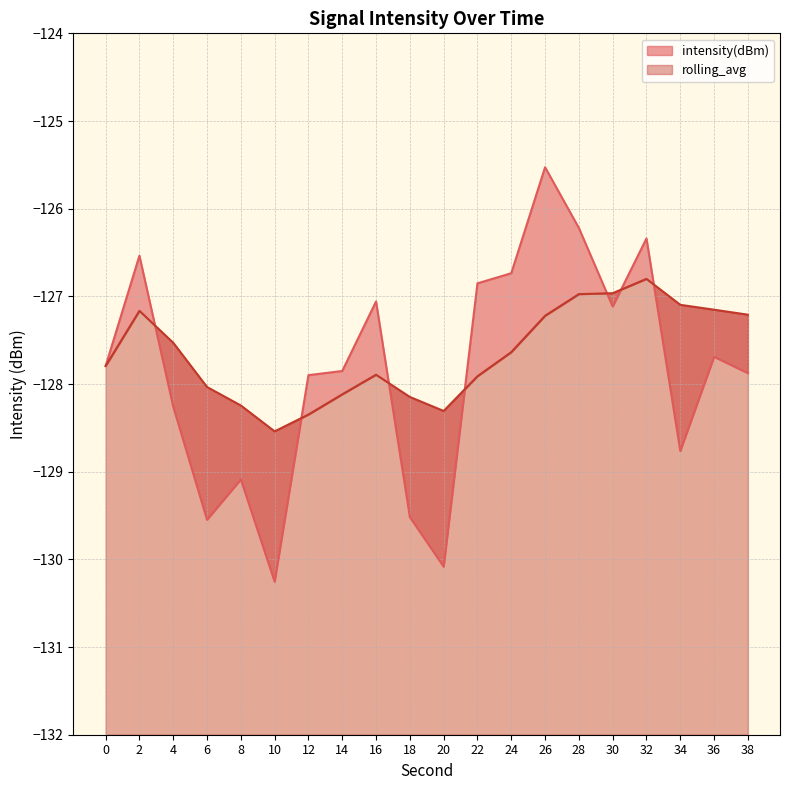

True or false: intensity(dBm) and rolling_avg intersect in this chart.

True